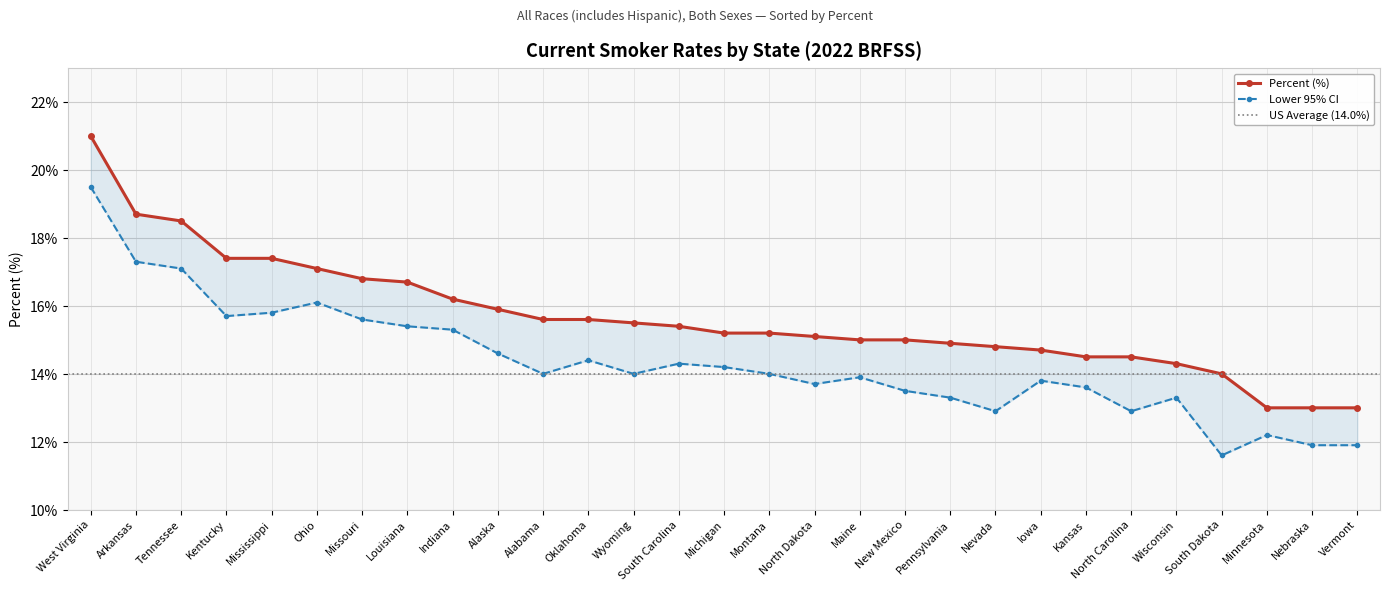

Does the chart have visible grid lines?

Yes